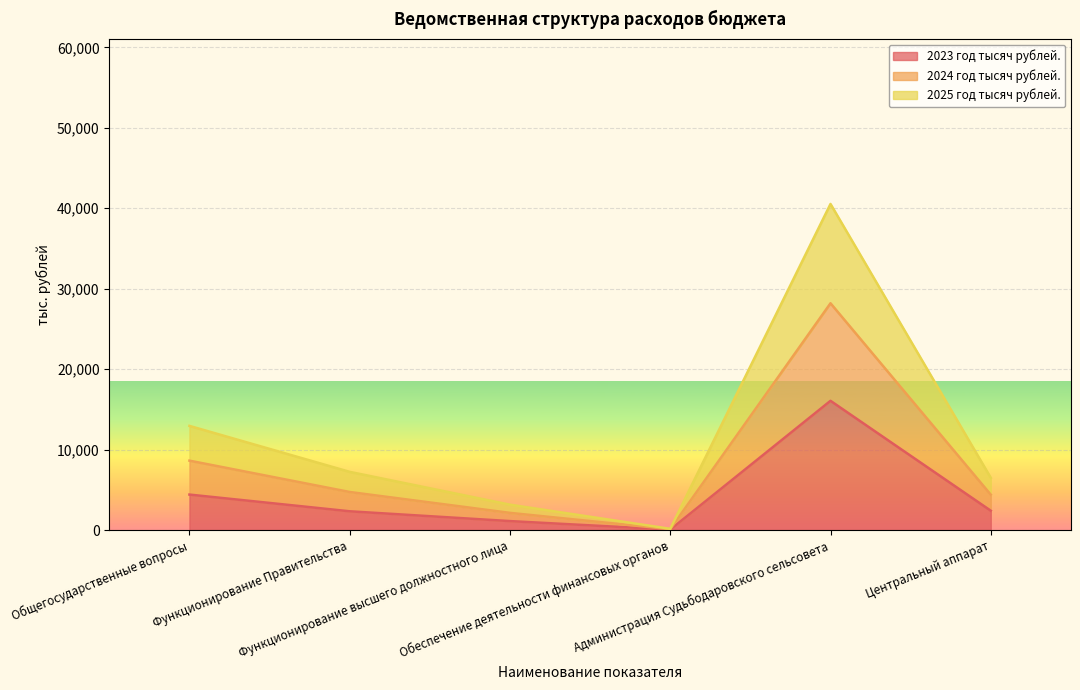

What is the difference between the highest and lowest values at Центральный аппарат?

4090.0